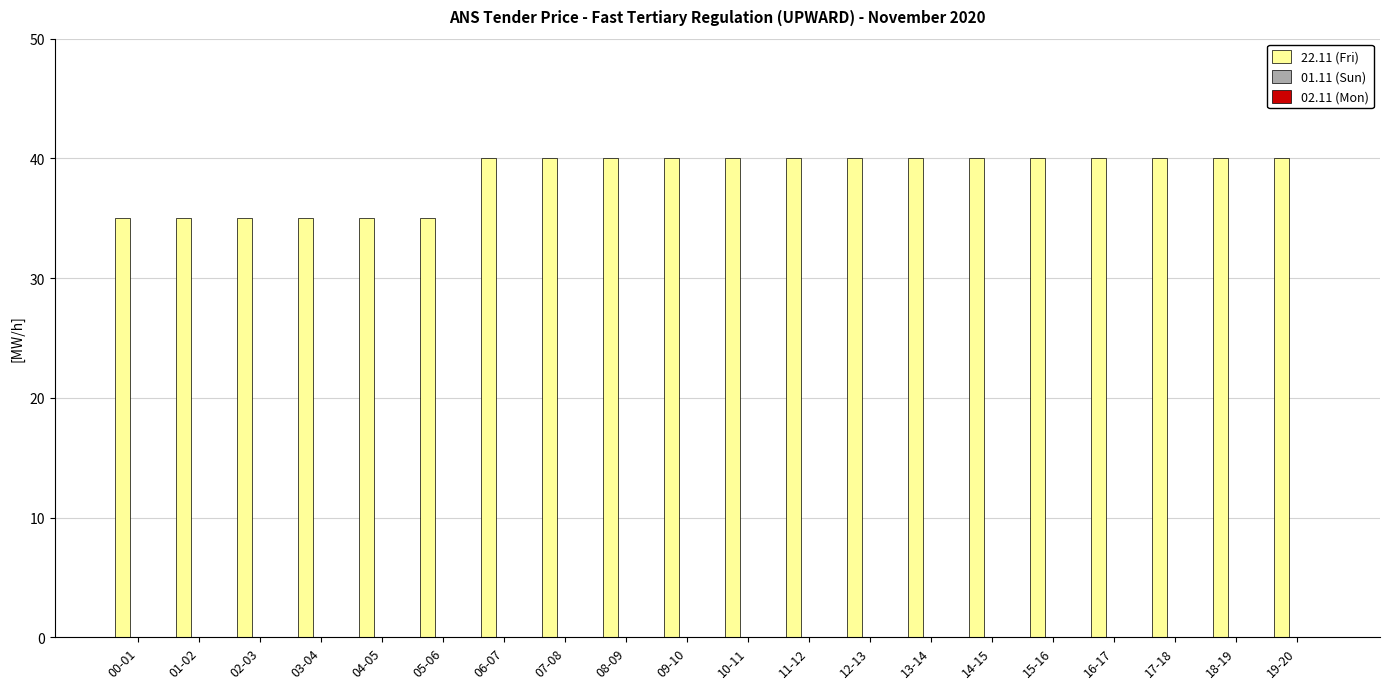

Are the bars grouped side by side (vs. stacked)?

No